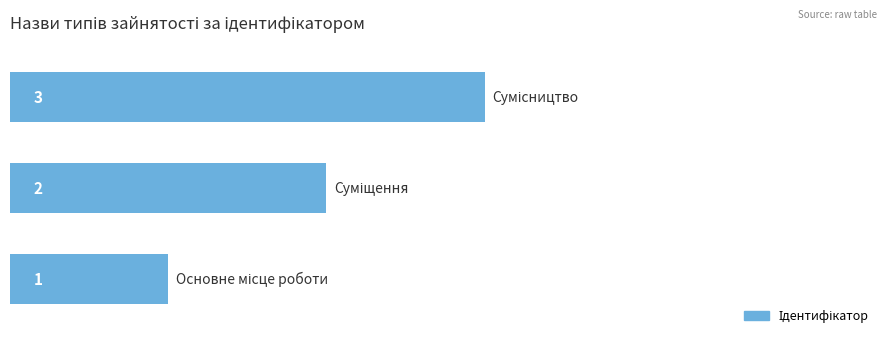

What is the maximum value shown in the chart?

3